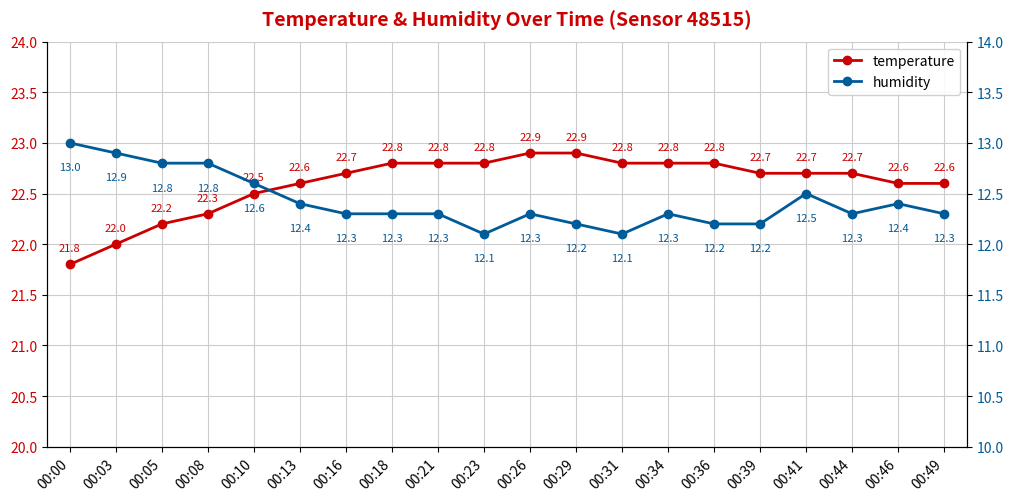

Which has a higher value, 00:21 or 00:36?

00:21